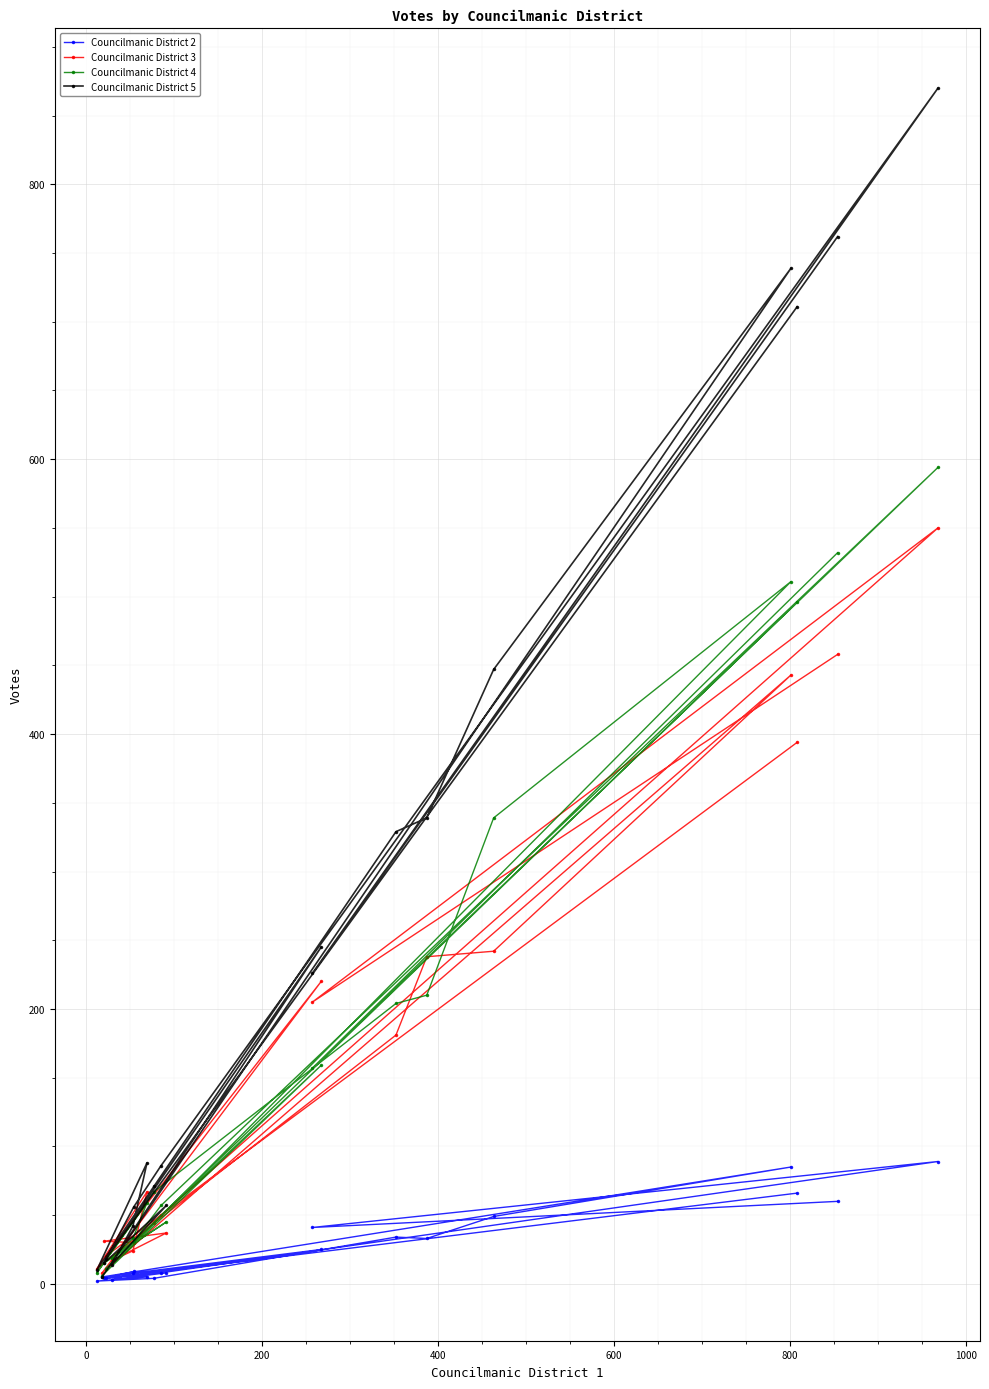

What is the greatest value displayed?

870